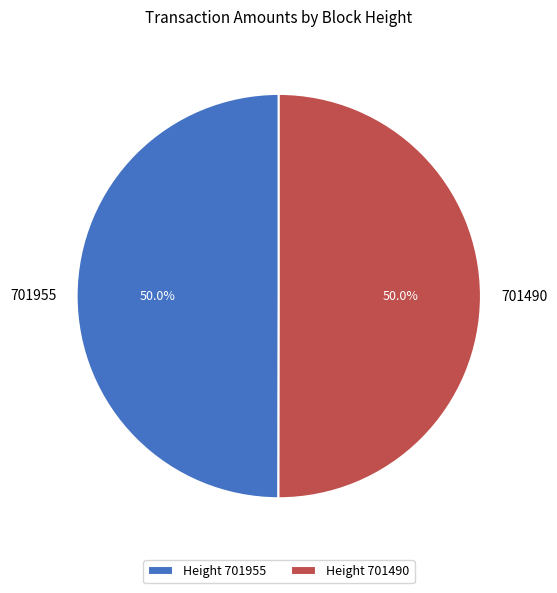

Combined, do 701955 and 701490 account for over 50%?

Yes